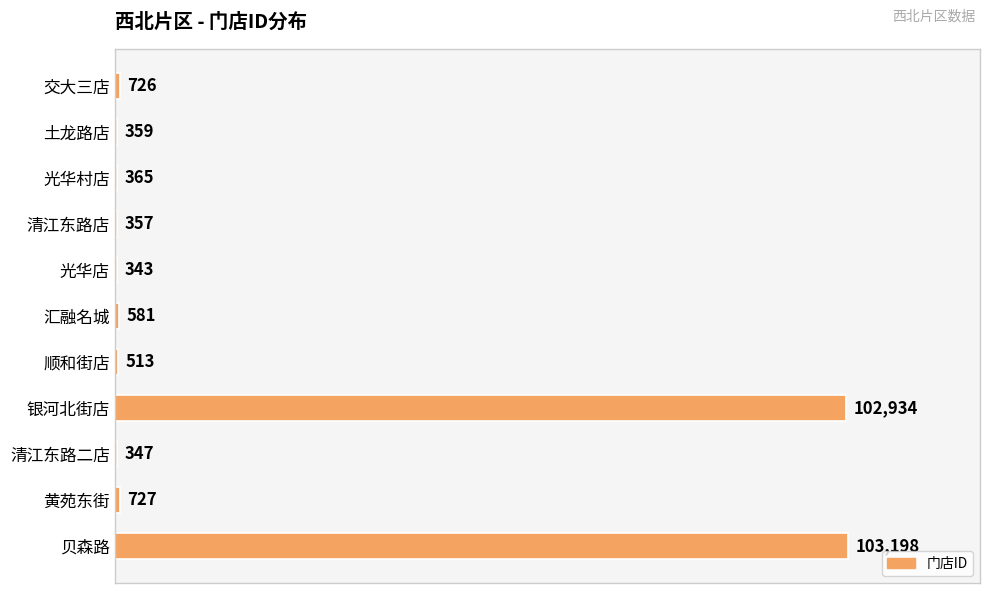

What is the sum of all values?

210450